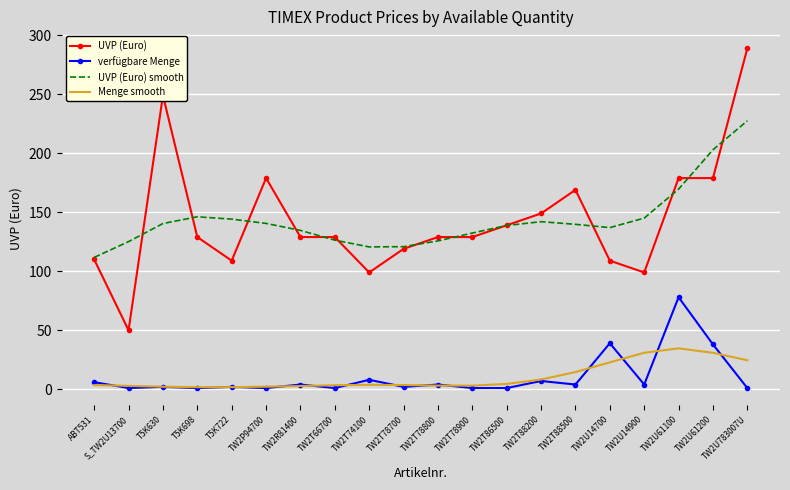

How many values in the Menge smooth series exceed 3?

14